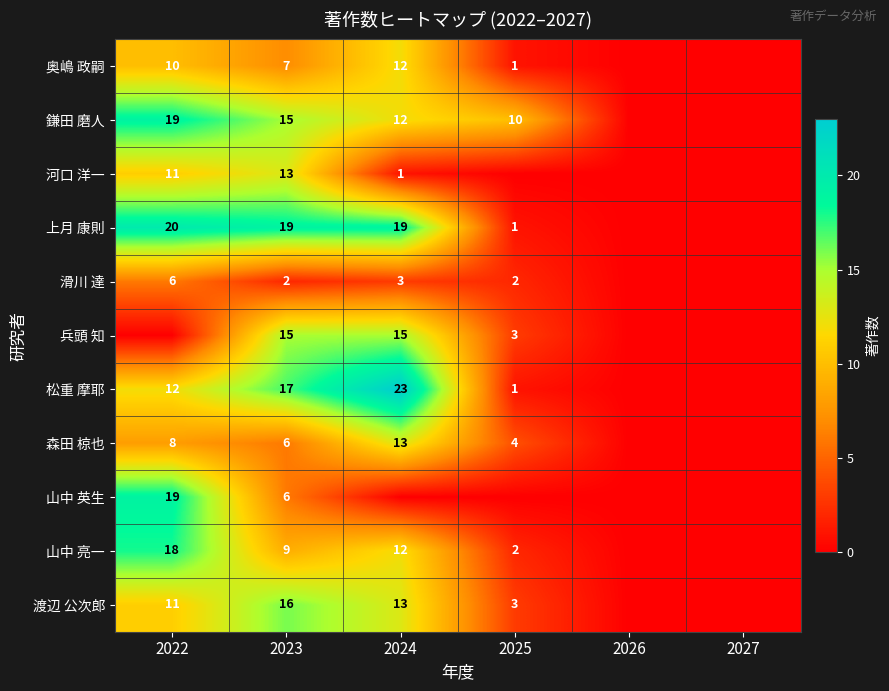

True or false: 奥嶋 政嗣 has a value of 12 at 2024.

True